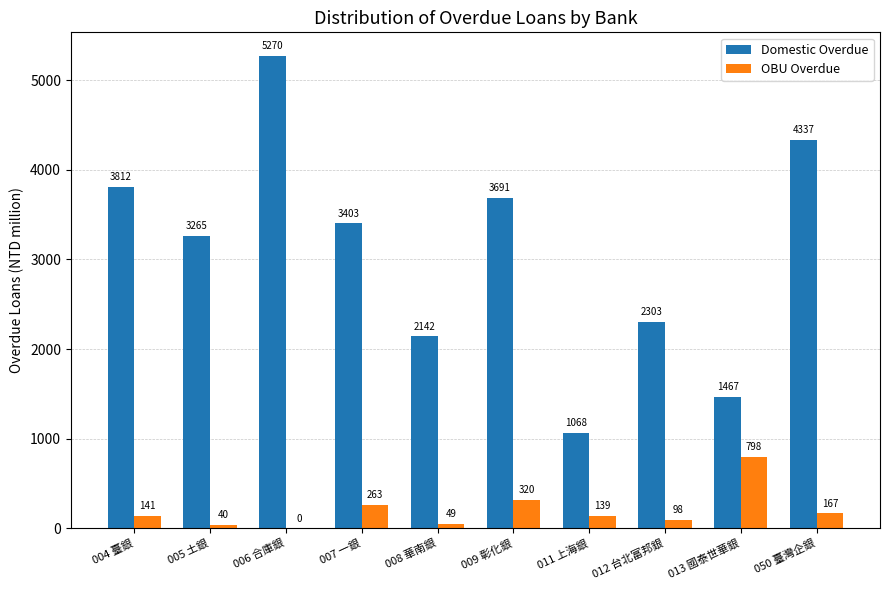

What is the spread (max minus min) of values at 007 一銀?

3140